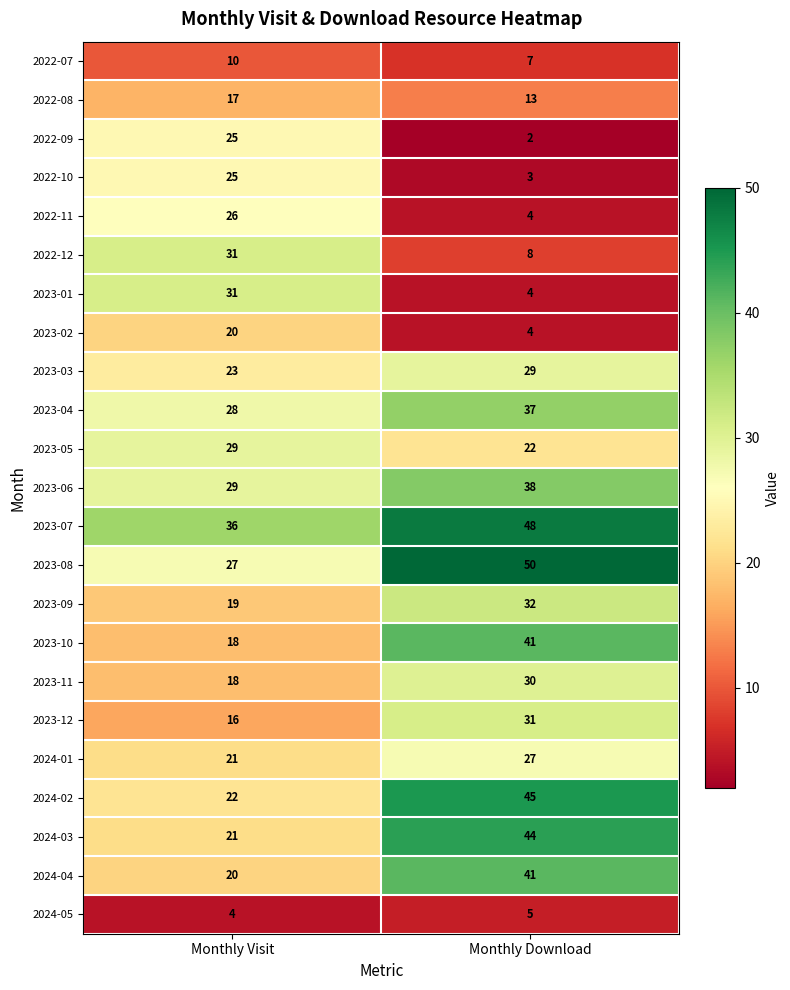

What is the sum of the 2023-07 values at Monthly Download and Monthly Visit?

84